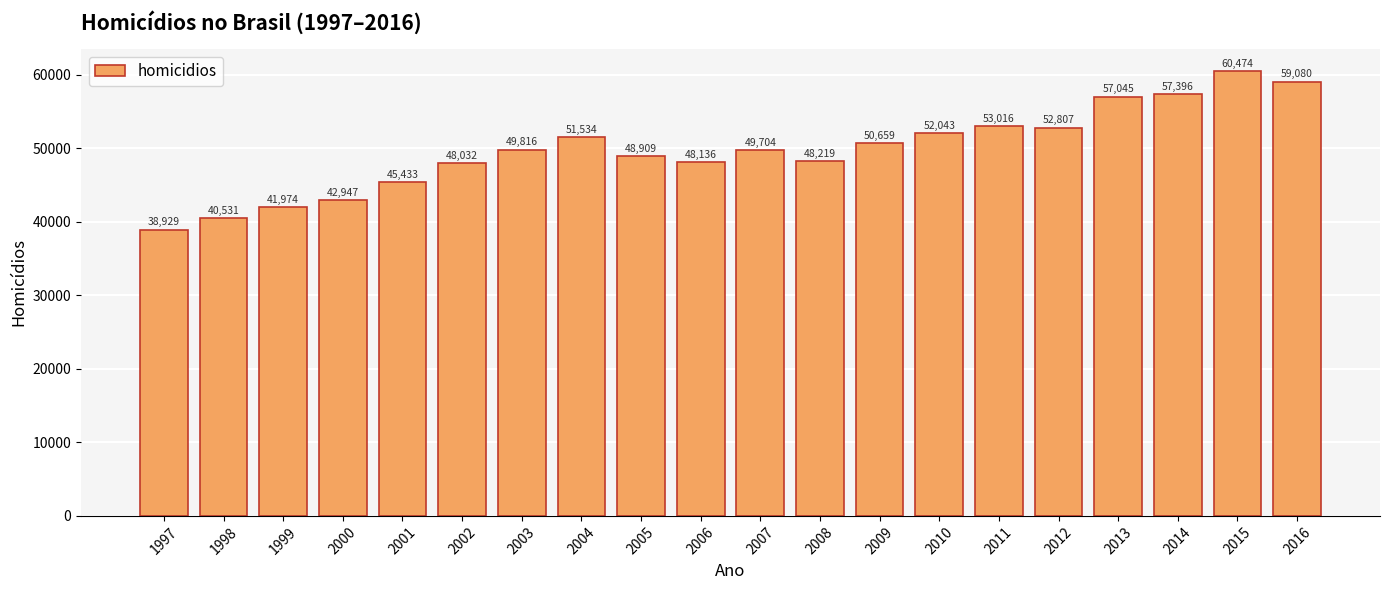

Rank the categories by value from lowest to highest.

1997, 1998, 1999, 2000, 2001, 2002, 2006, 2008, 2005, 2007, 2003, 2009, 2004, 2010, 2012, 2011, 2013, 2014, 2016, 2015